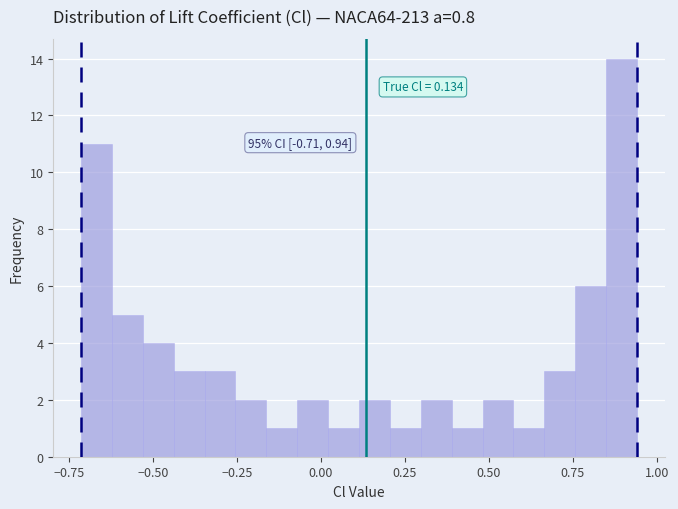

Around what value on the x-axis is the tallest bar? Give the approximate position of its centre, as read against the axis.

0.90